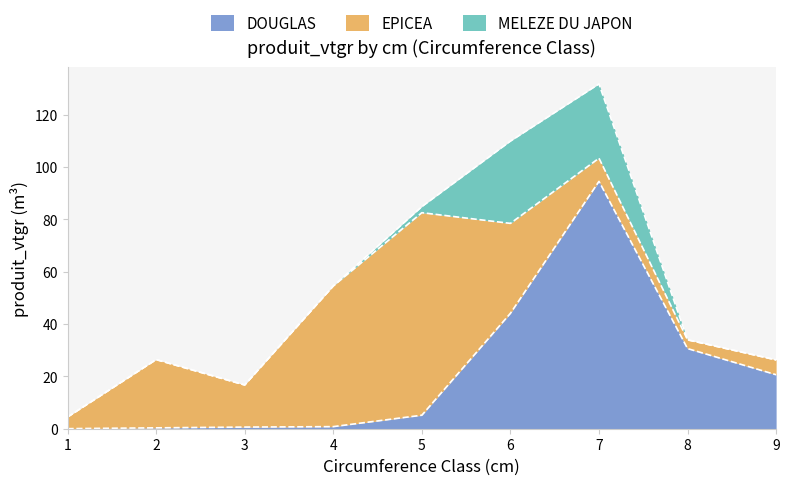

Reading left to right, transcribe all the data shown in this chart.

DOUGLAS: 0.0	0.3	0.6	0.8	5.2	44.1	94.5	30.6	20.6
EPICEA: 4.5	26.1	16.1	53.8	77.4	34.4	8.9	3.4	5.7
MELEZE DU JAPON: 0.0	0.0	0.0	0.0	2.3	31.4	28.4	0.0	0.0